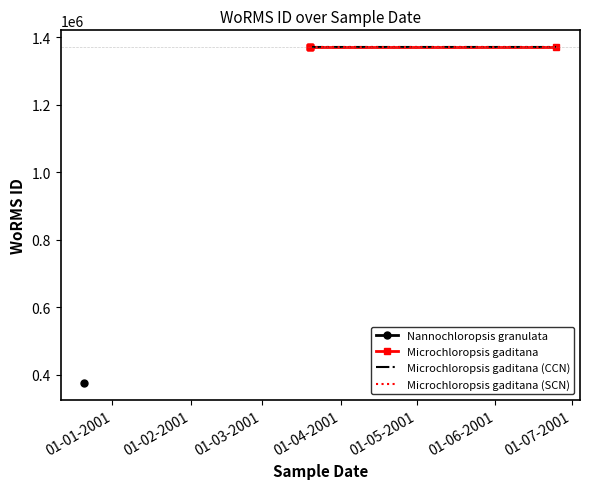

Between 01-01-2001 and 01-07-2001, which is larger?

01-01-2001